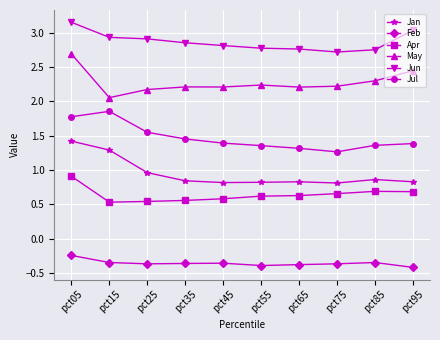

Read the Jul value at pct65.

1.3